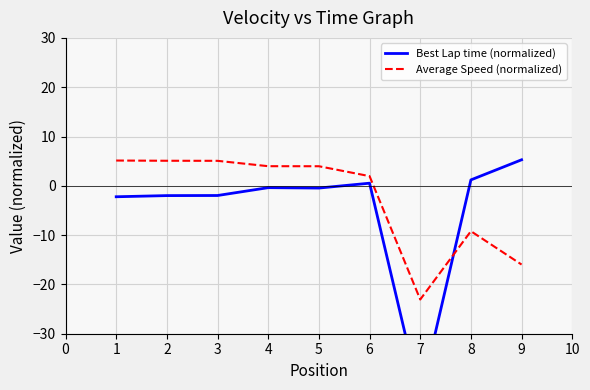

The value of Average Speed (normalized) at 3 is 5.1. True or false?

True